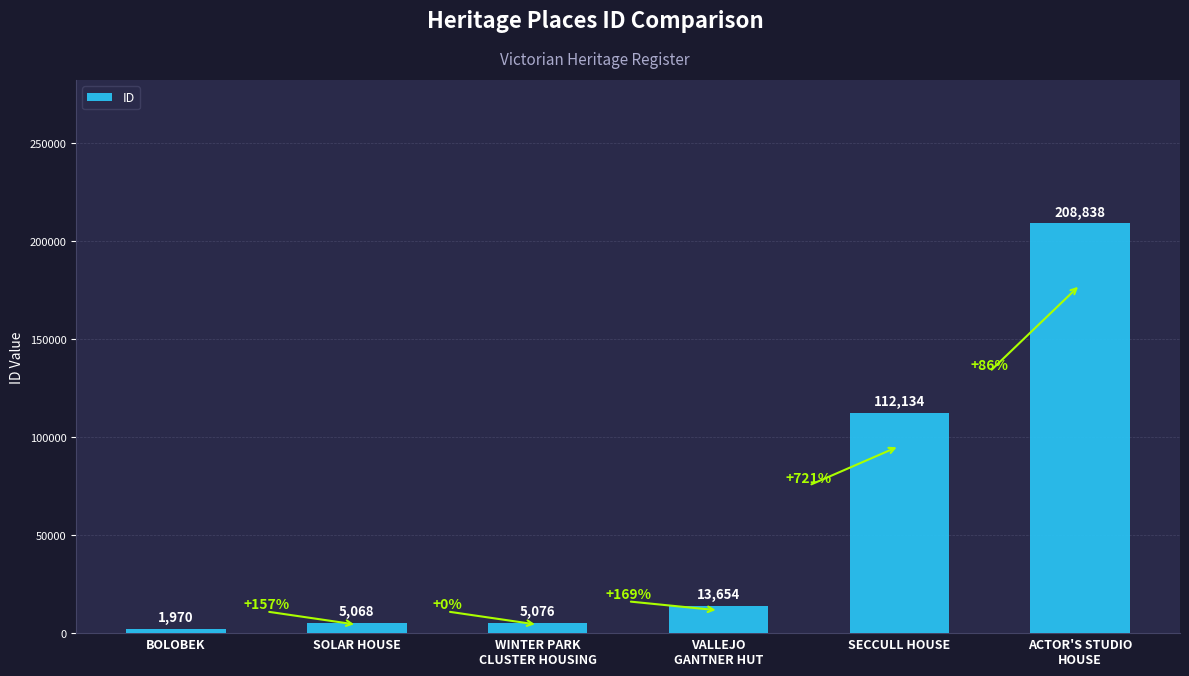

The value at ACTOR'S STUDIO
HOUSE is 208838. True or false?

True